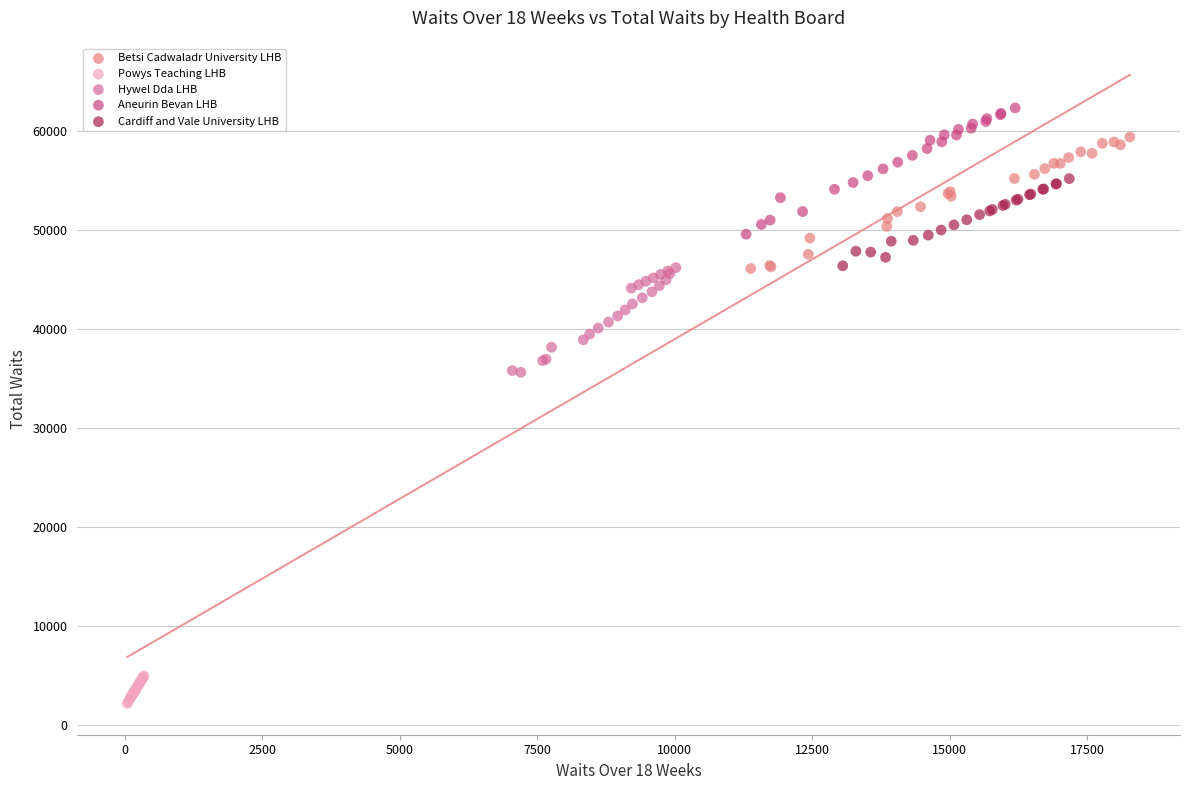

Which series has the largest Y range (max minus min)?

Betsi Cadwaladr University LHB